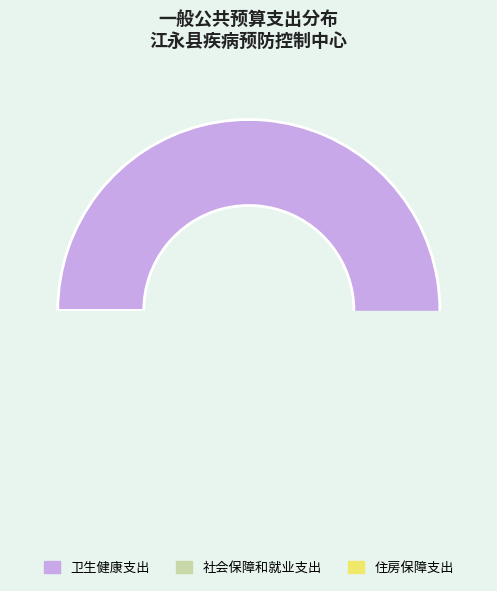

Approximately how many times larger is the value at 社会保障和就业支出 compared to 卫生健康支出?

0.1